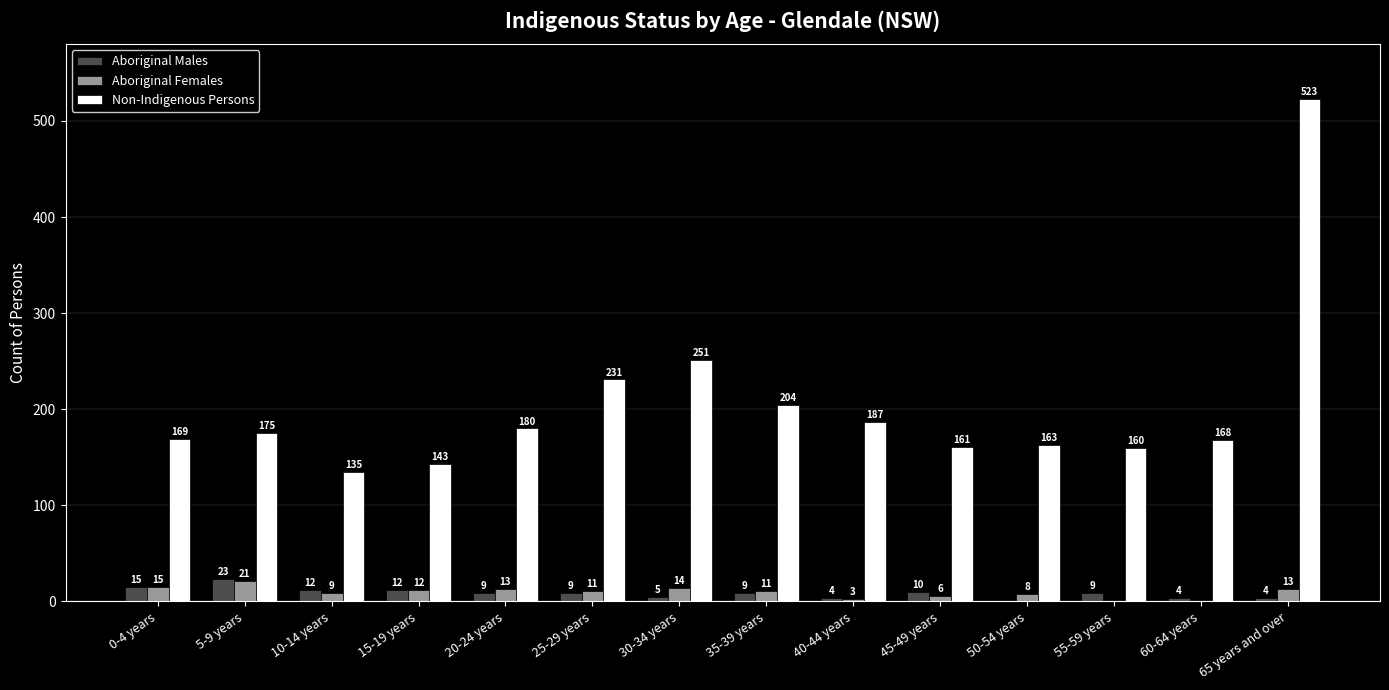

Which series has the largest total across all categories?

Non-Indigenous Persons